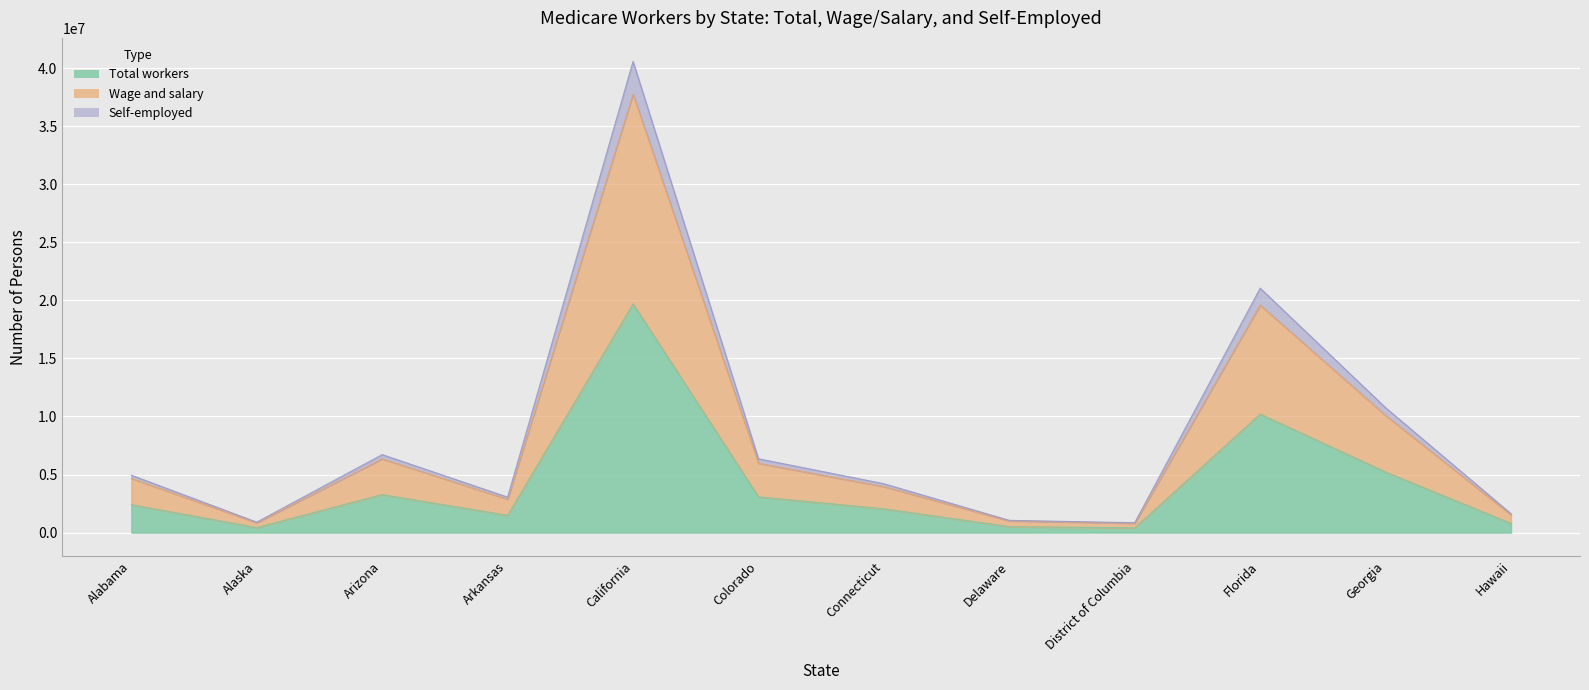

What is the average value of the Total workers series?

4133006